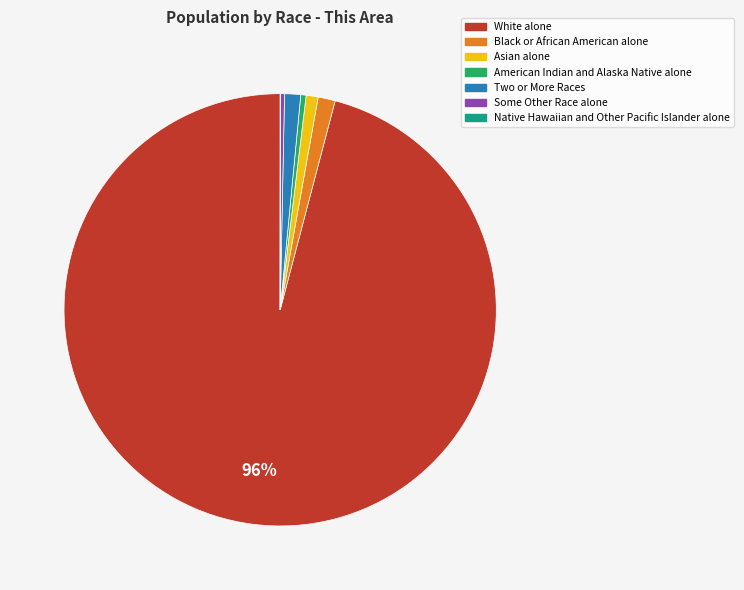

What is the largest slice in the pie chart?

White alone